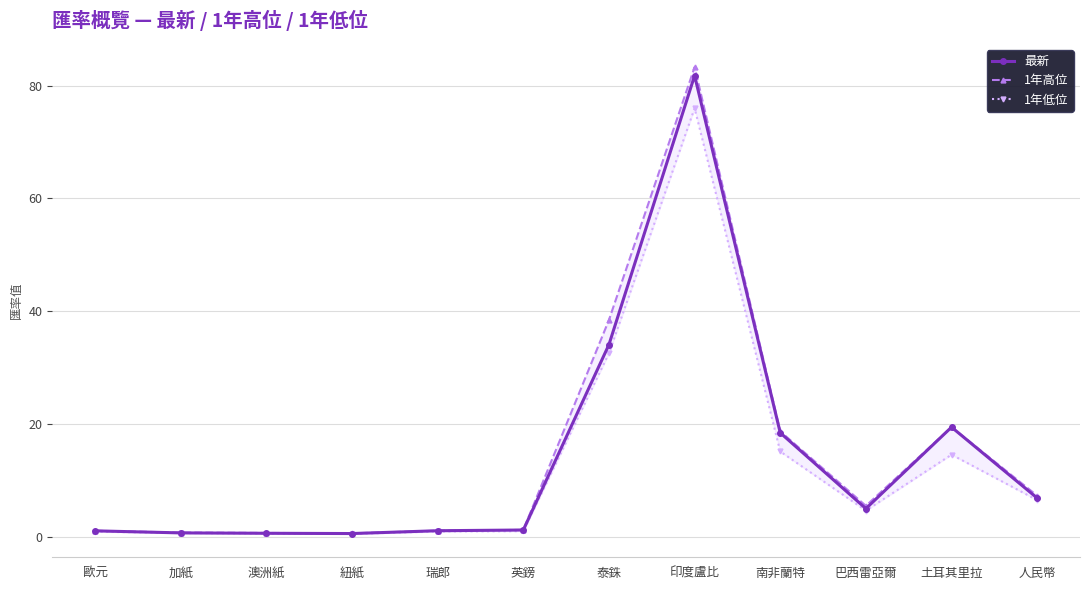

What is the sum of all 1年低位 values?

154.4